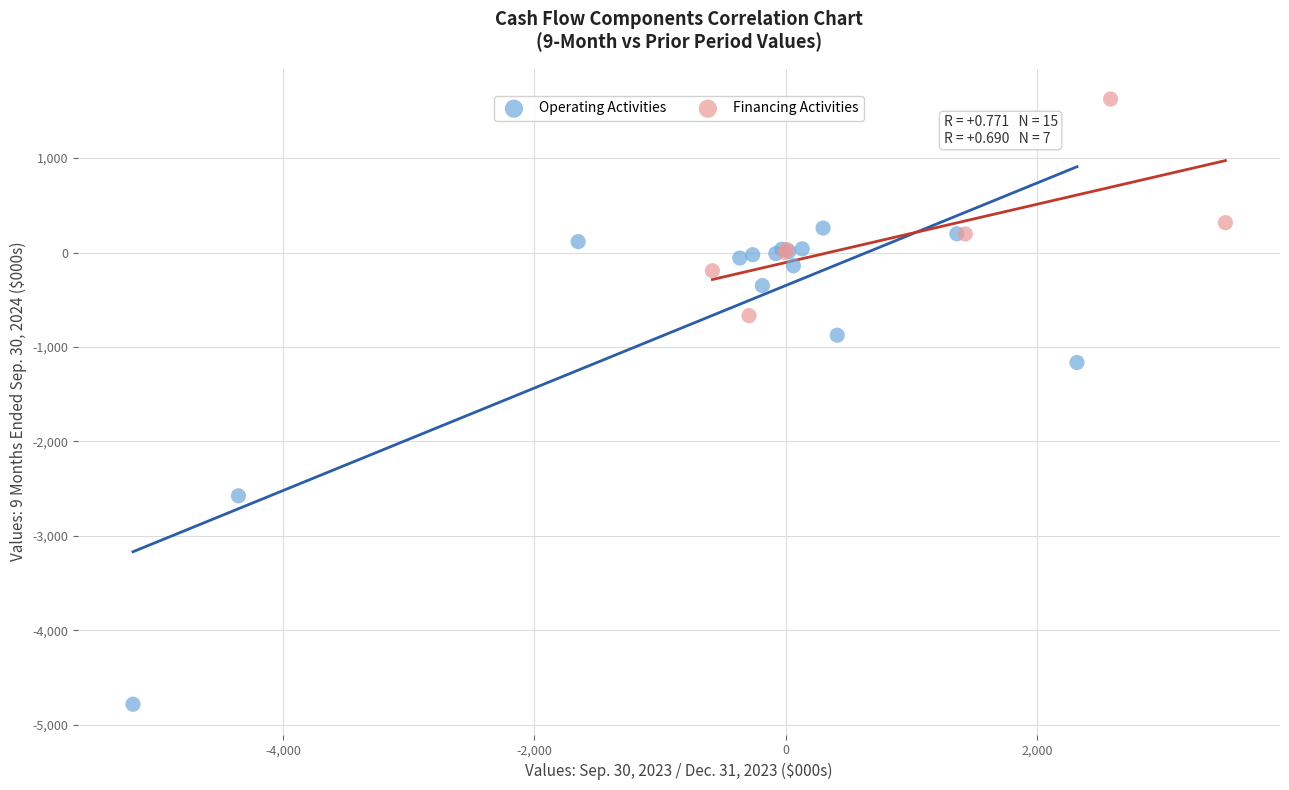

Which series contains the highest Y value?

Financing Activities